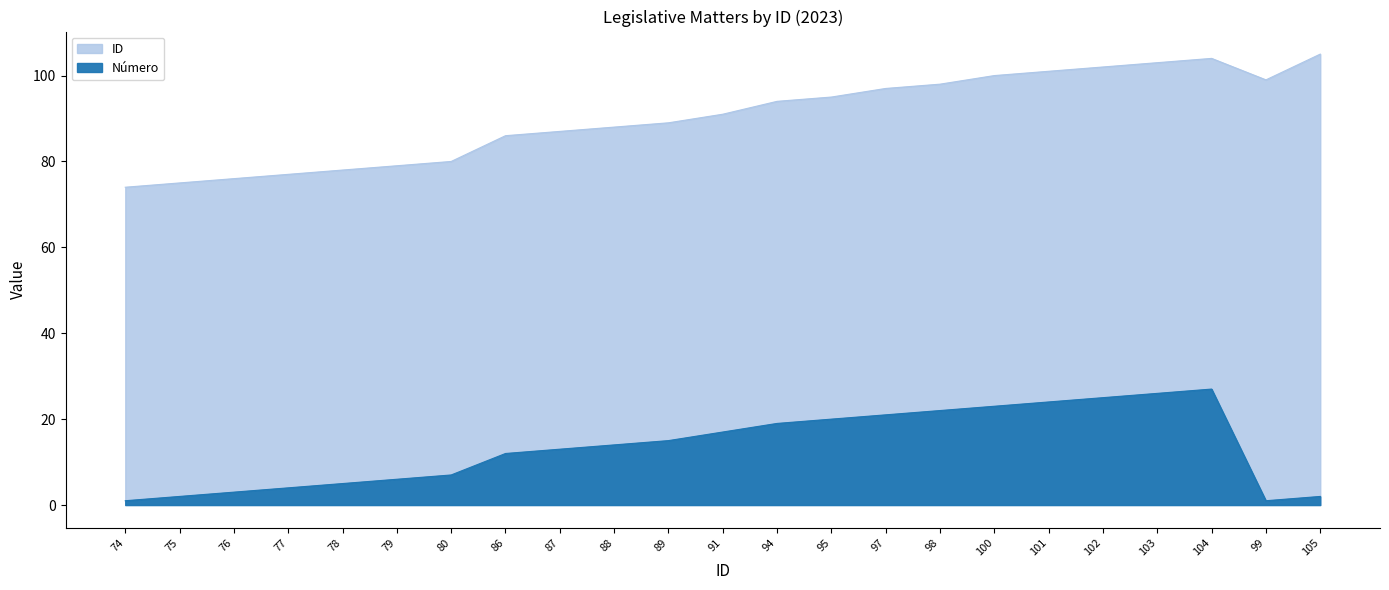

How many lines are shown in the chart?

2